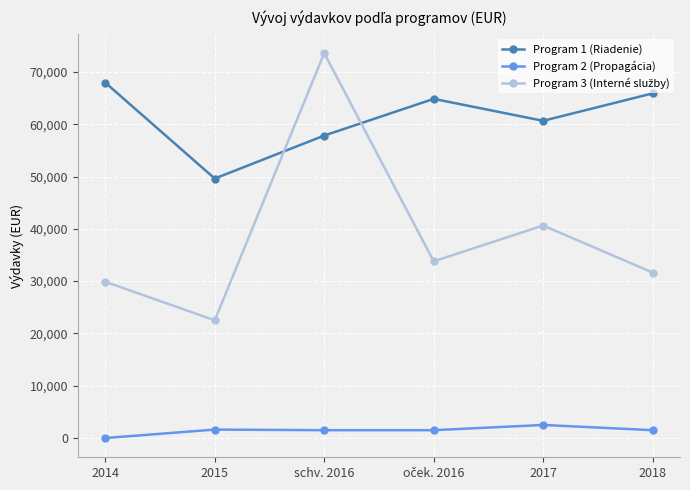

What is the difference between the highest and lowest values at schv. 2016?

72100.0